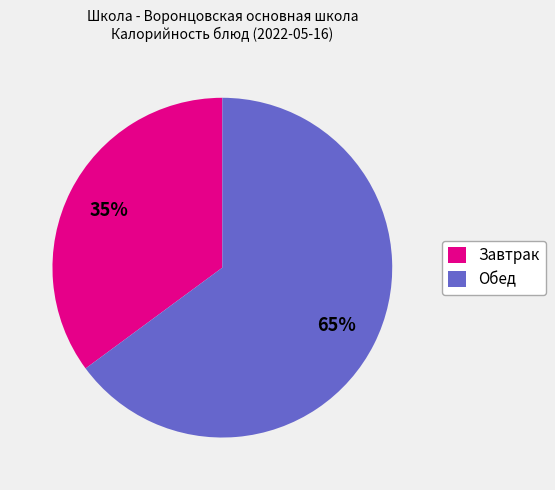

Is the sum of Обед and Завтрак greater than half?

Yes